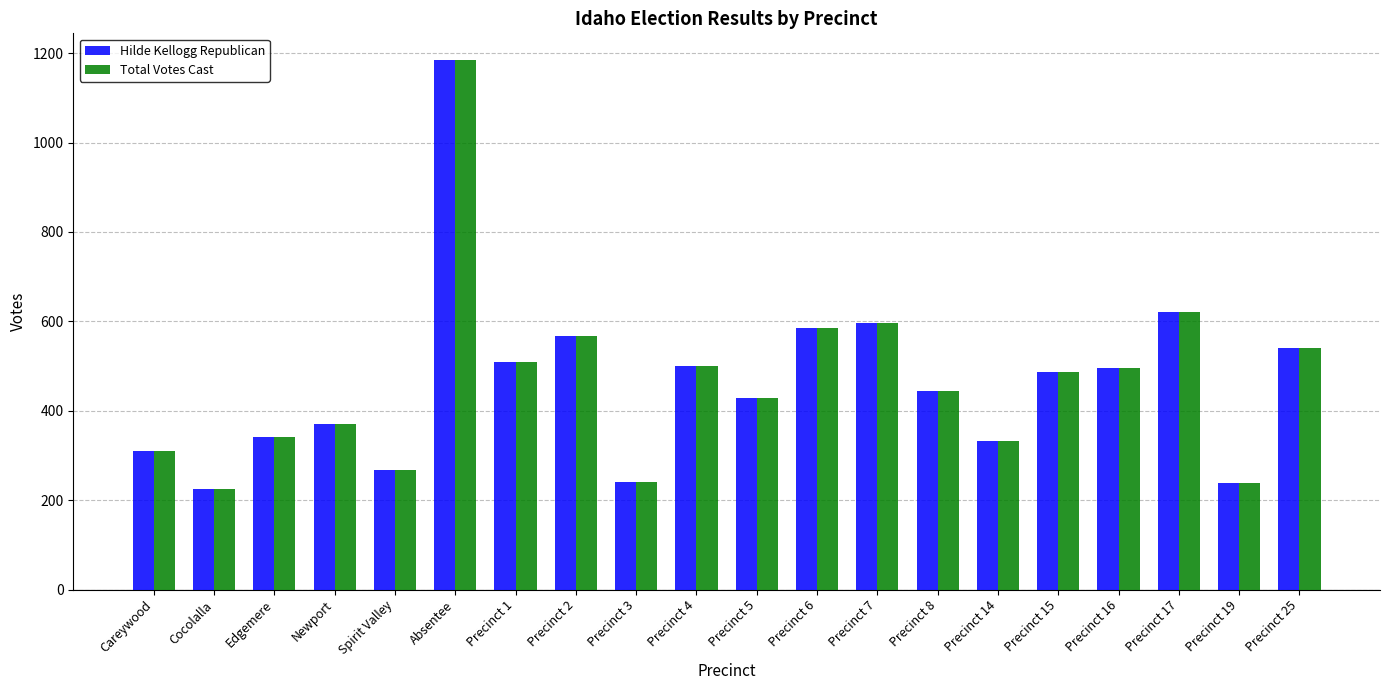

What value does the Hilde Kellogg Republican series have at Precinct 3, to the nearest 100?

200